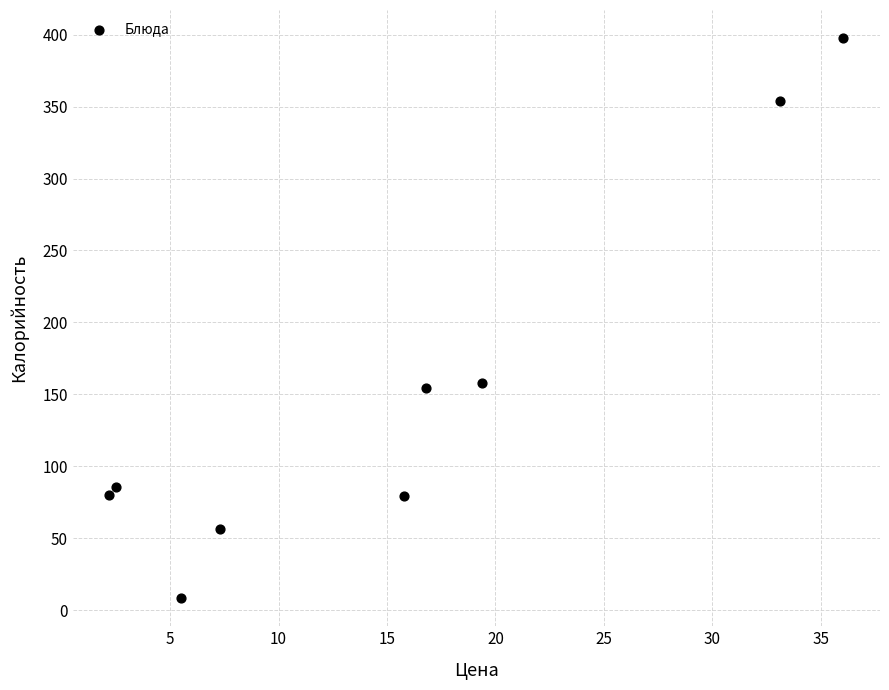

What is the range of Y values (max minus min)?

389.2